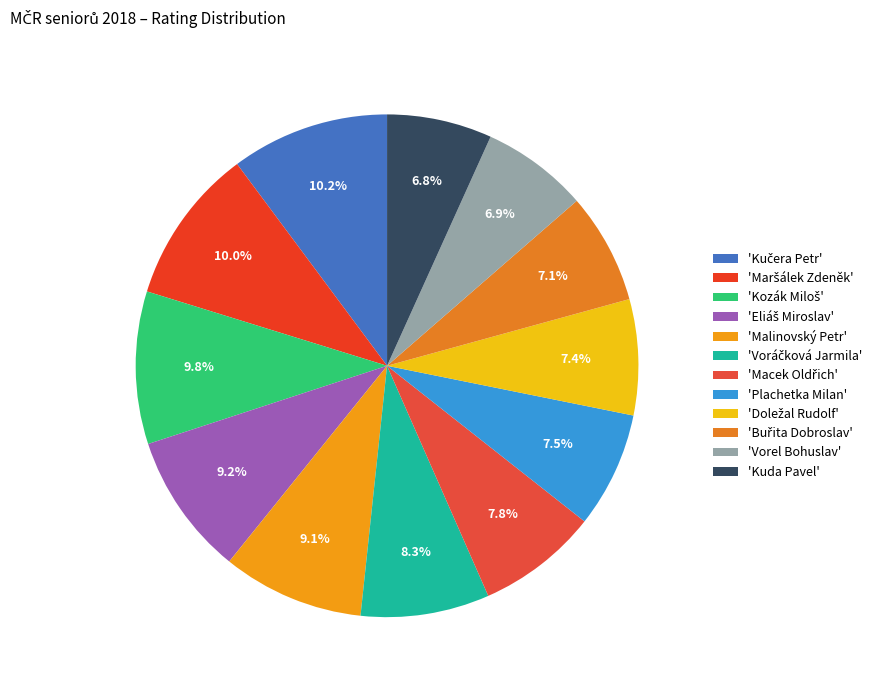

How many slices are in this pie chart?

12